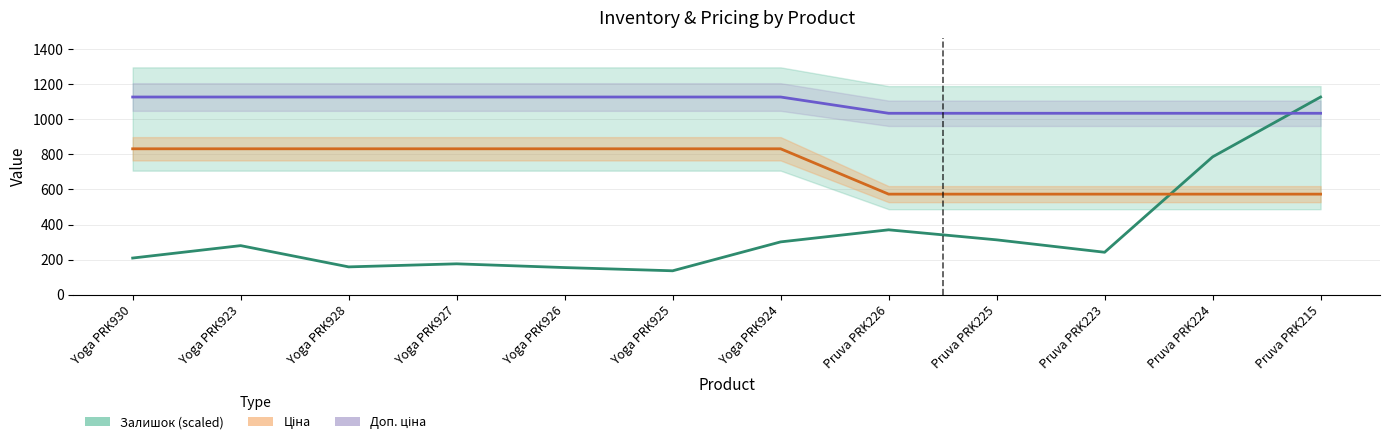

List the labels in order of Залишок (scaled) value, smallest first.

Yoga PRK925, Yoga PRK926, Yoga PRK928, Yoga PRK927, Yoga PRK930, Pruva PRK223, Yoga PRK923, Yoga PRK924, Pruva PRK225, Pruva PRK226, Pruva PRK224, Pruva PRK215